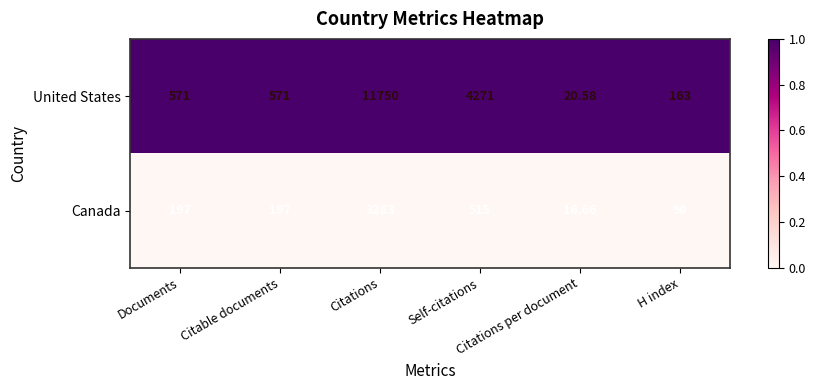

Which series has the widest spread of values?

United States